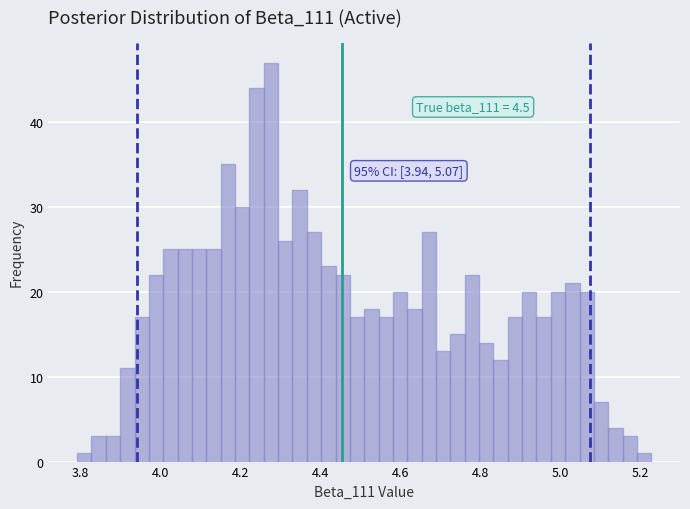

Around what value on the x-axis is the tallest bar? Give the approximate position of its centre, as read against the axis.

4.28